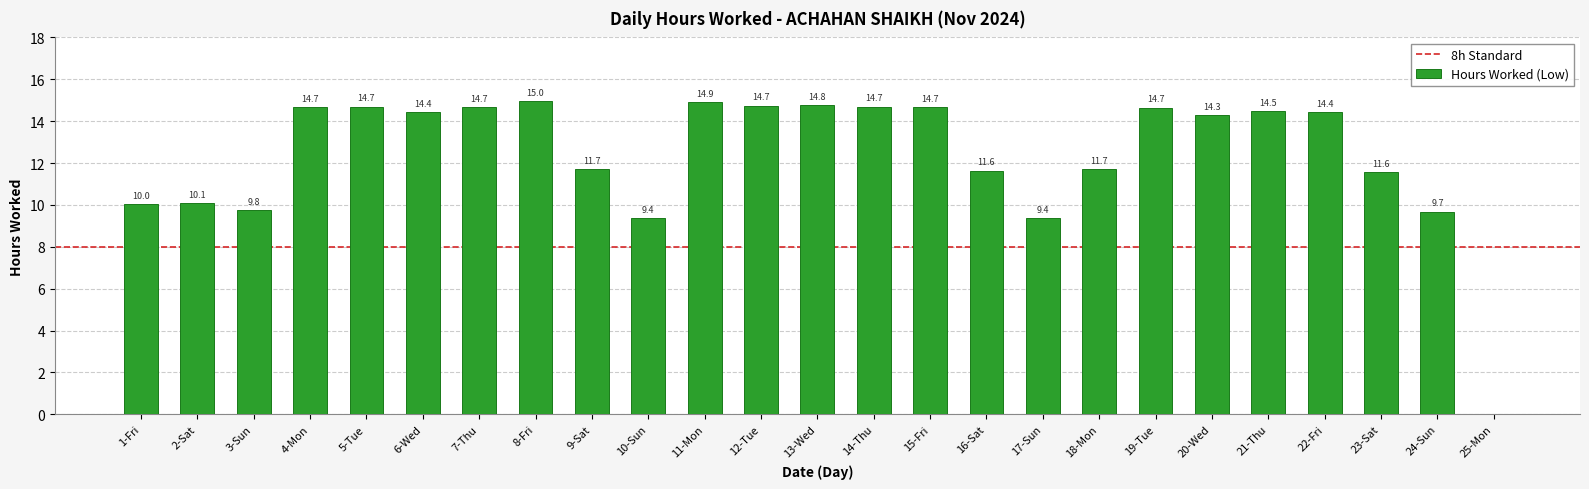

What is the maximum value shown in the chart?

15.0